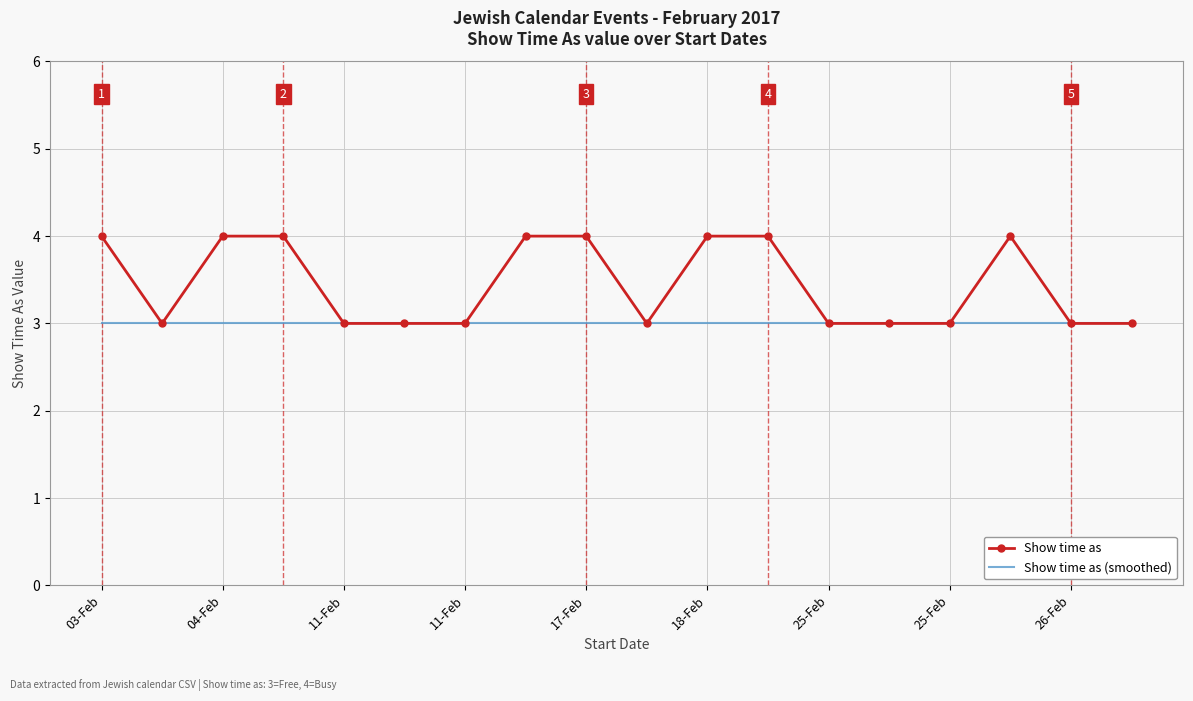

Where is Show time as (smoothed) nearest to the value 3?

03-Feb